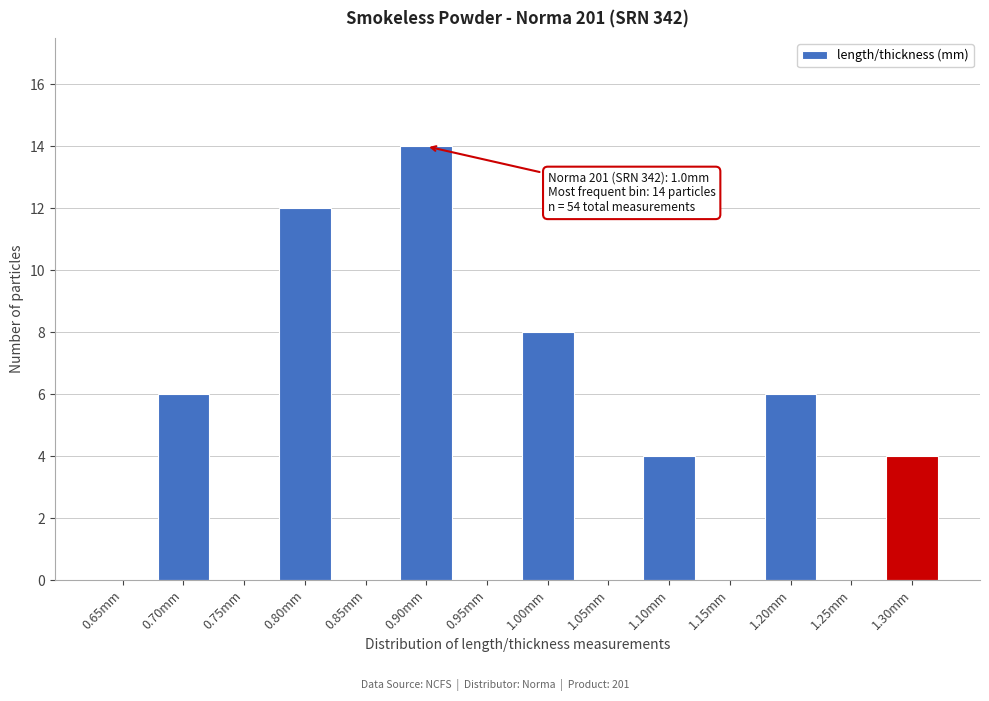

Reading right to left, what are all the values shown in this chart?

1.30mm=4	1.25mm=0	1.20mm=6	1.15mm=0	1.10mm=4	1.05mm=0	1.00mm=8	0.95mm=0	0.90mm=14	0.85mm=0	0.80mm=12	0.75mm=0	0.70mm=6	0.65mm=0